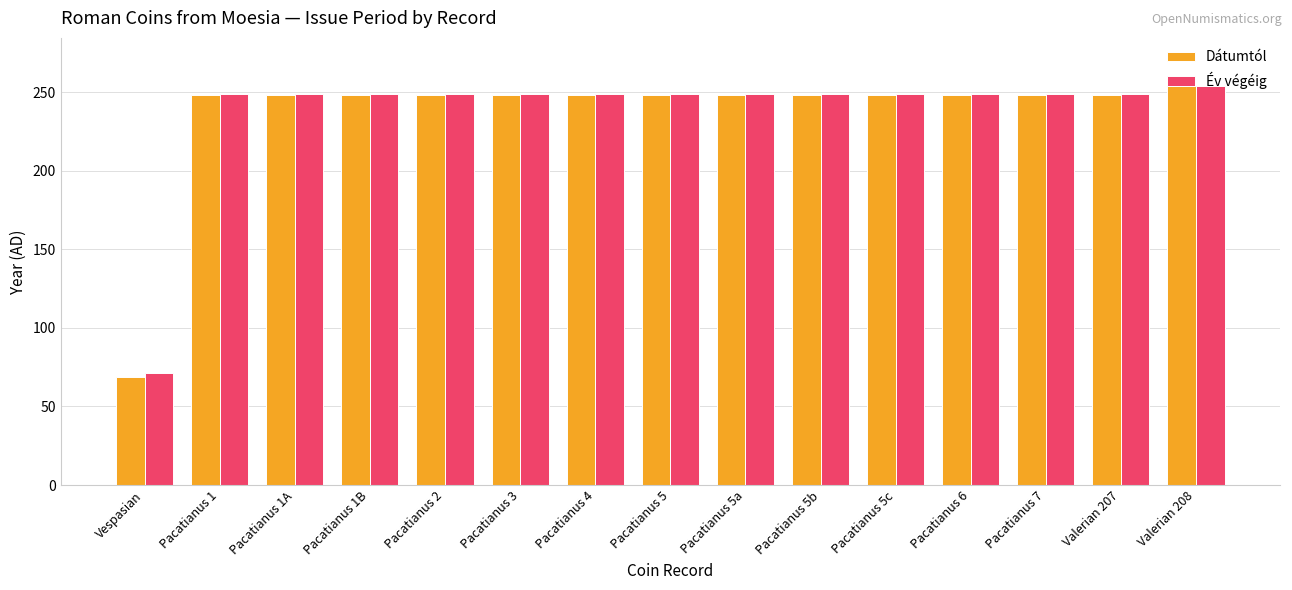

What is the average value of the Dátumtól series?

236